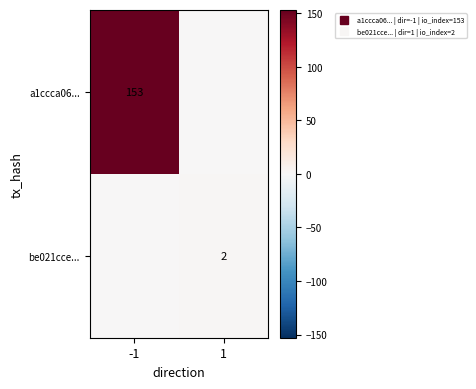

Which label corresponds to the largest value in the chart?

-1